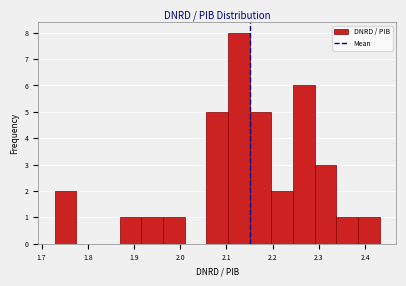

Reading left to right, transcribe this chart: for each bar, give the range it covers on the x-axis and its height. Neither the bar edges nor the heights are printed on the chart, so give them approximately, as read against the axes.

1.73 to 1.77: 2
1.77 to 1.82: 0
1.82 to 1.87: 0
1.87 to 1.92: 1
1.92 to 1.96: 1
1.96 to 2.01: 1
2.01 to 2.06: 0
2.06 to 2.10: 5
2.10 to 2.15: 8
2.15 to 2.20: 5
2.20 to 2.24: 2
2.24 to 2.29: 6
2.29 to 2.34: 3
2.34 to 2.39: 1
2.39 to 2.43: 1